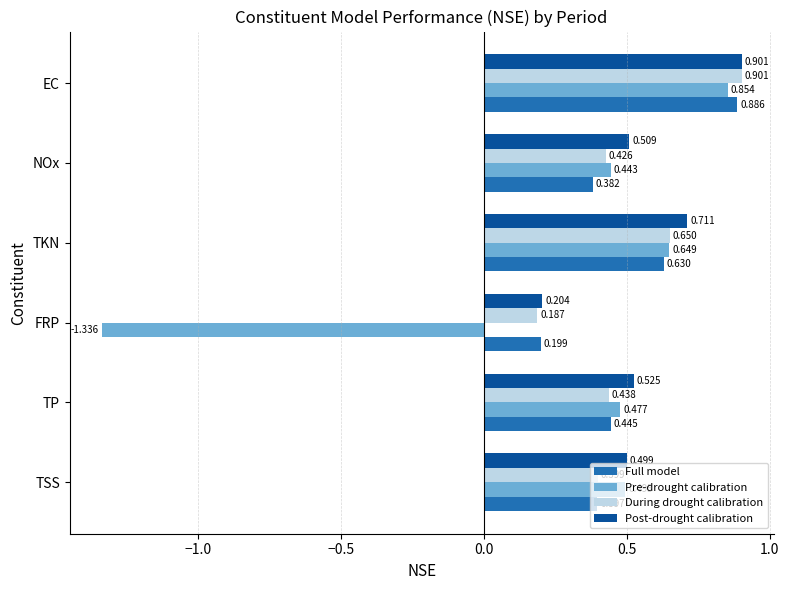

Is the value of Full model at TKN greater than the value of Post-drought calibration at TSS?

Yes